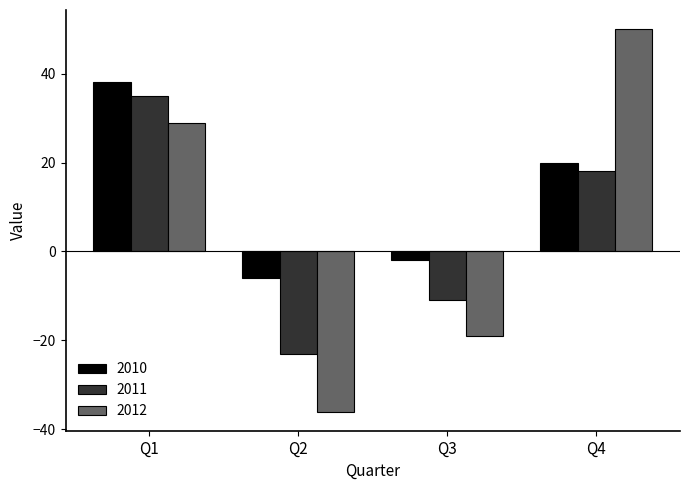

How many distinct data groups are displayed?

3